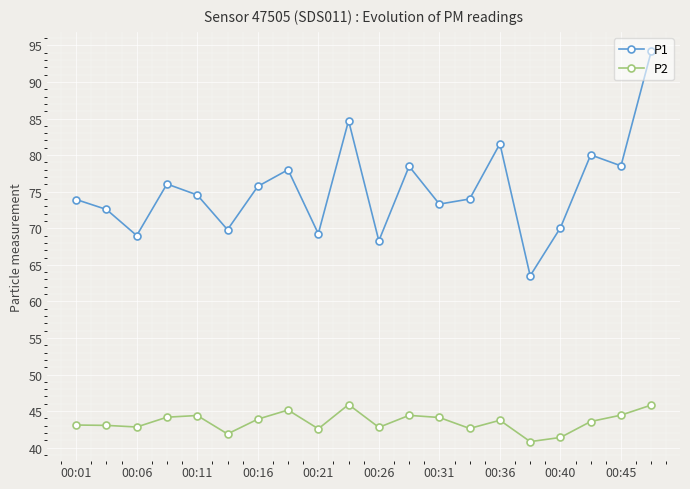

What is the sum of all P2 values?

870.8